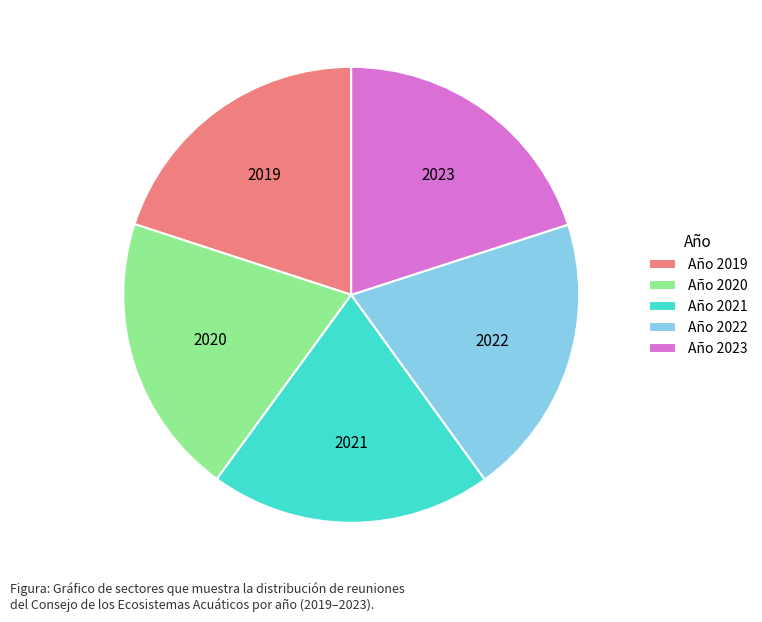

What is the ratio of the value at 2023 to the value at 2020?

1.0